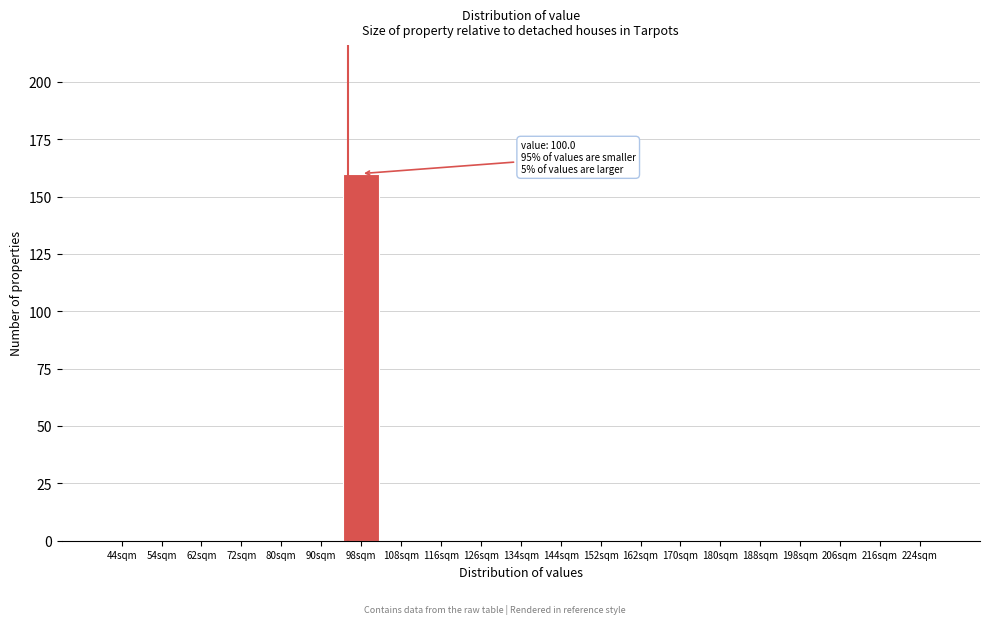

Reading right to left, extract all data points from this chart.

224sqm=0	216sqm=0	206sqm=0	198sqm=0	188sqm=0	180sqm=0	170sqm=0	162sqm=0	152sqm=0	144sqm=0	134sqm=0	126sqm=0	116sqm=0	108sqm=0	98sqm=160	90sqm=0	80sqm=0	72sqm=0	62sqm=0	54sqm=0	44sqm=0